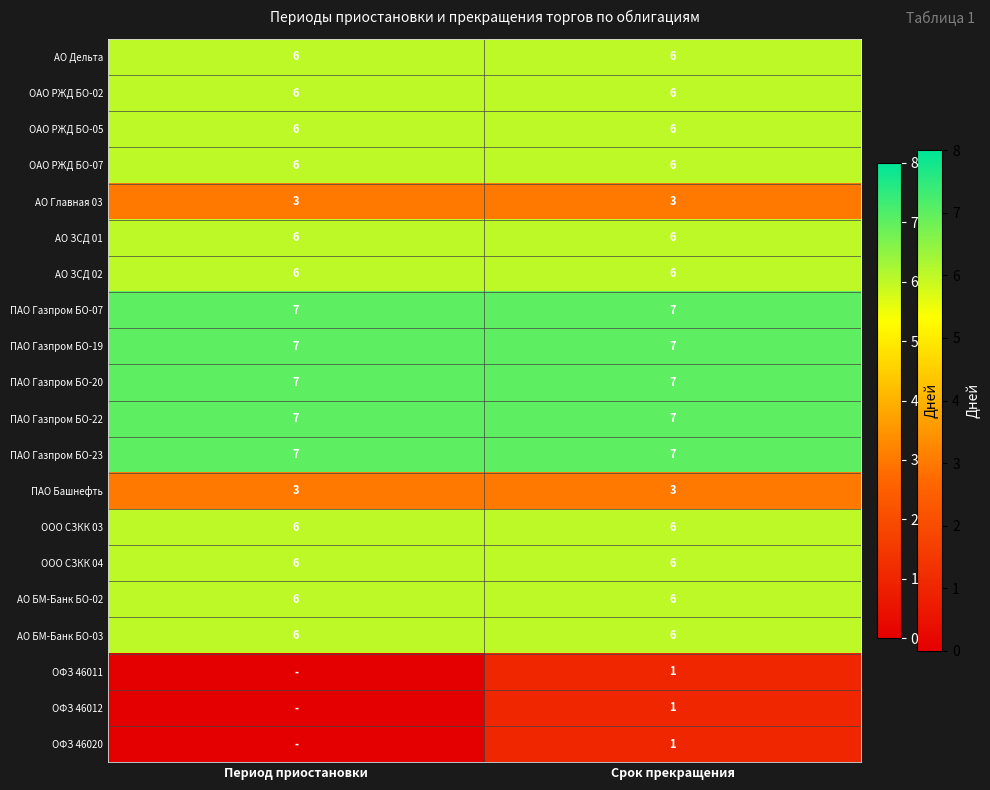

Read the ПАО Газпром БО-07 value at Срок прекращения.

7